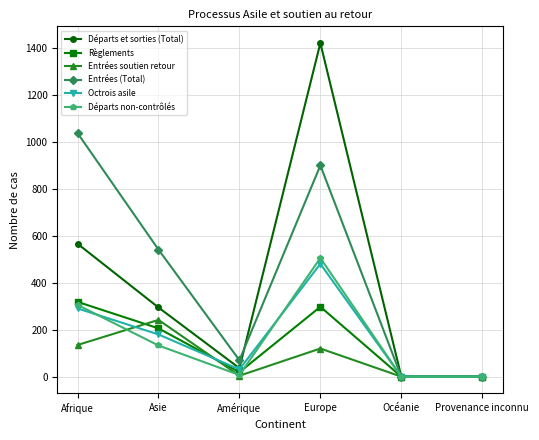

What is the sum of the Octrois asile values at Océanie and Asie?

180